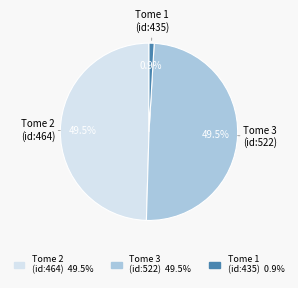

Between Tome 1 (id:435) 0.9% and Tome 3 (id:522) 49.5%, which is larger?

Tome 3 (id:522) 49.5%